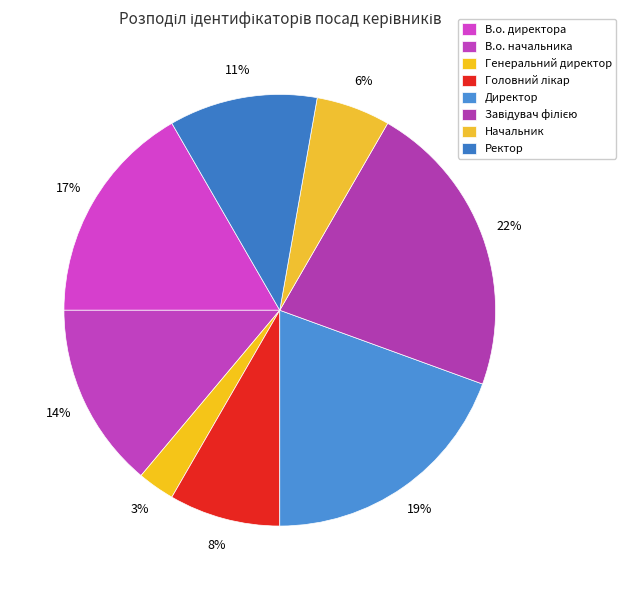

What percentage is the В.о. директора slice, to the nearest percent?

17%